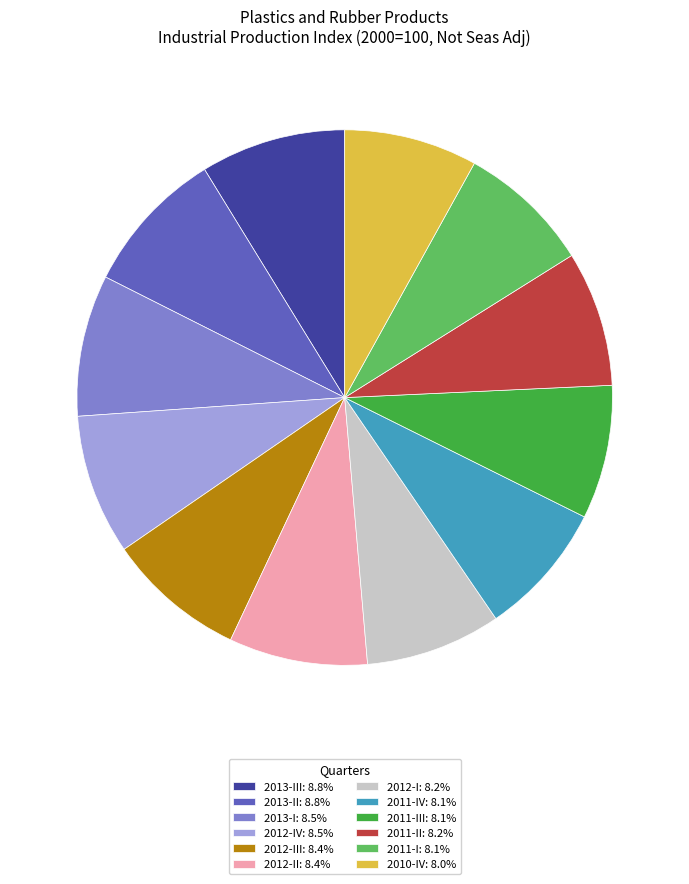

Approximately how many times larger is the value at 2012-IV: 8.5% compared to 2011-III: 8.1%?

1.0